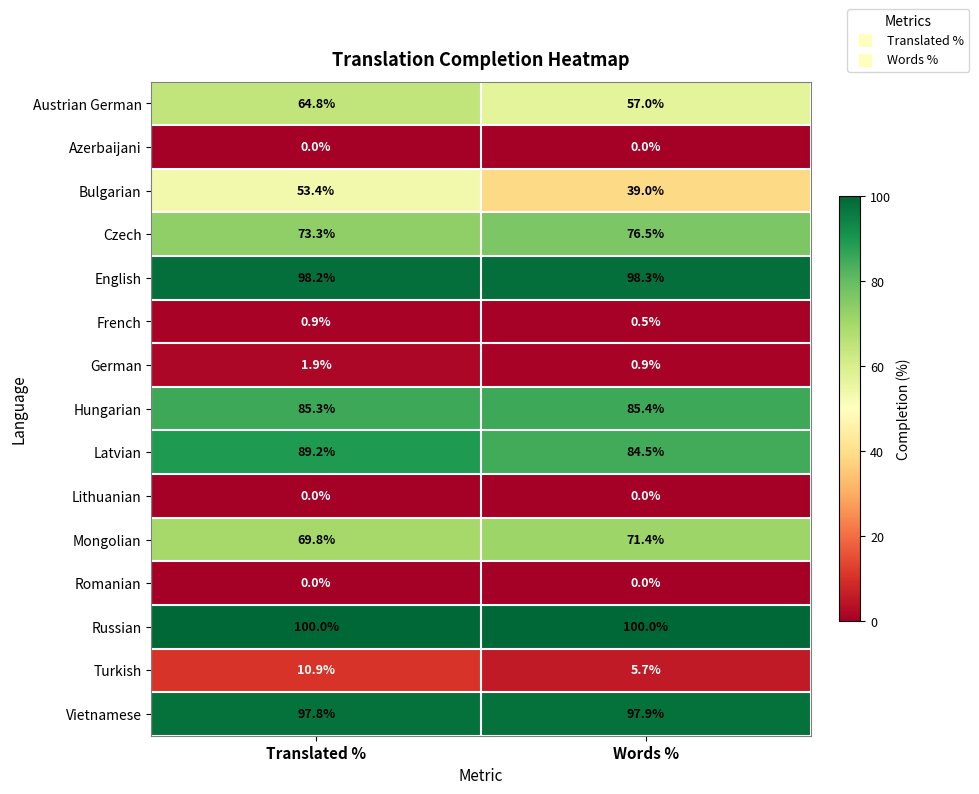

At which category is the sum across all series the highest?

Translated %